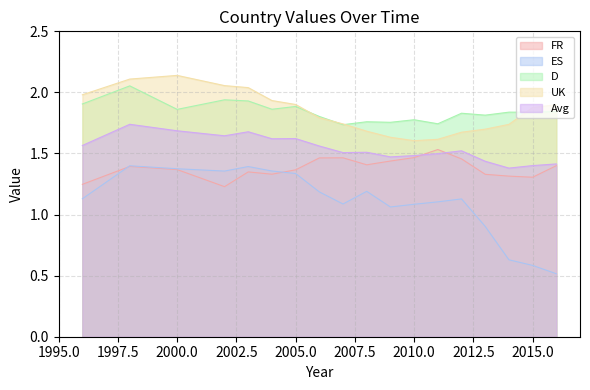

At which label is Avg closest to 1?

2014